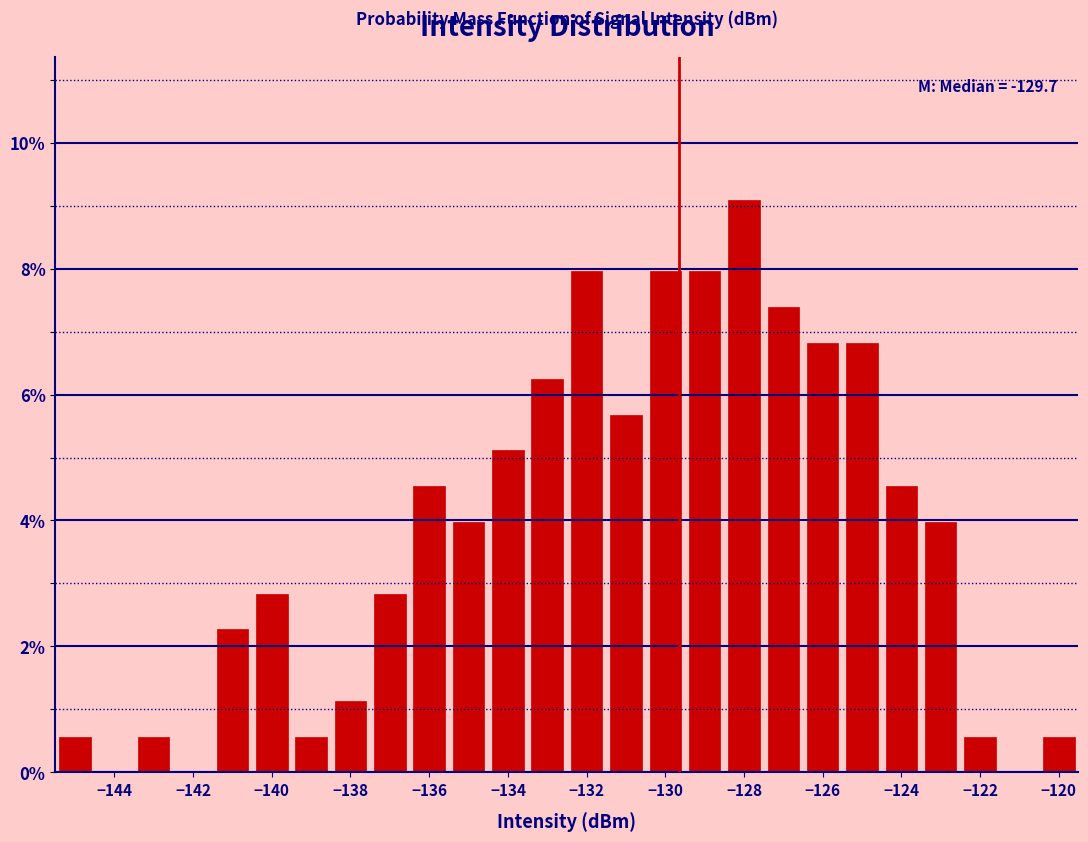

Which range on the x-axis has the tallest bar?

-128.5 to -127.5